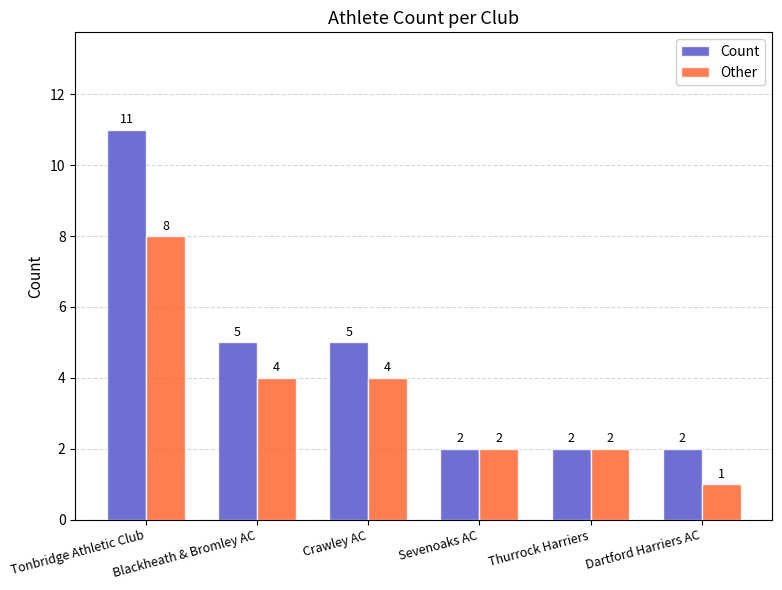

What position from the right is Sevenoaks AC?

3